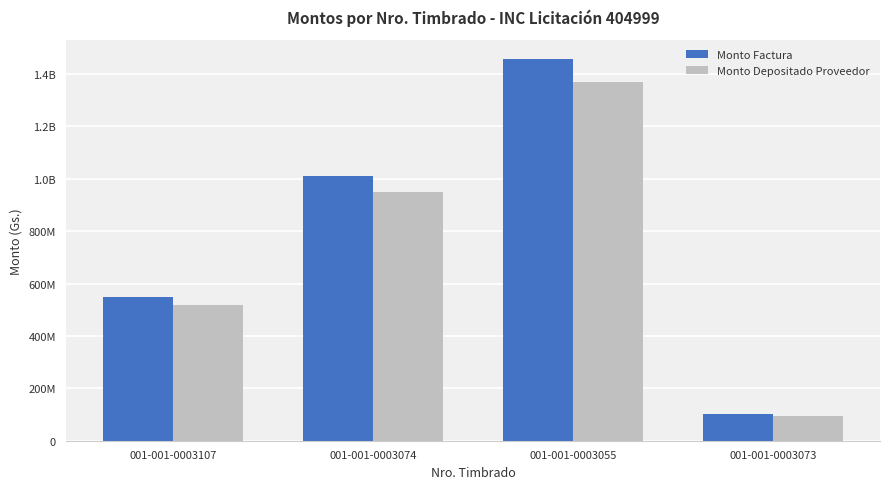

What is the difference between the maximum and second lowest values in the Monto Factura series?

907600200